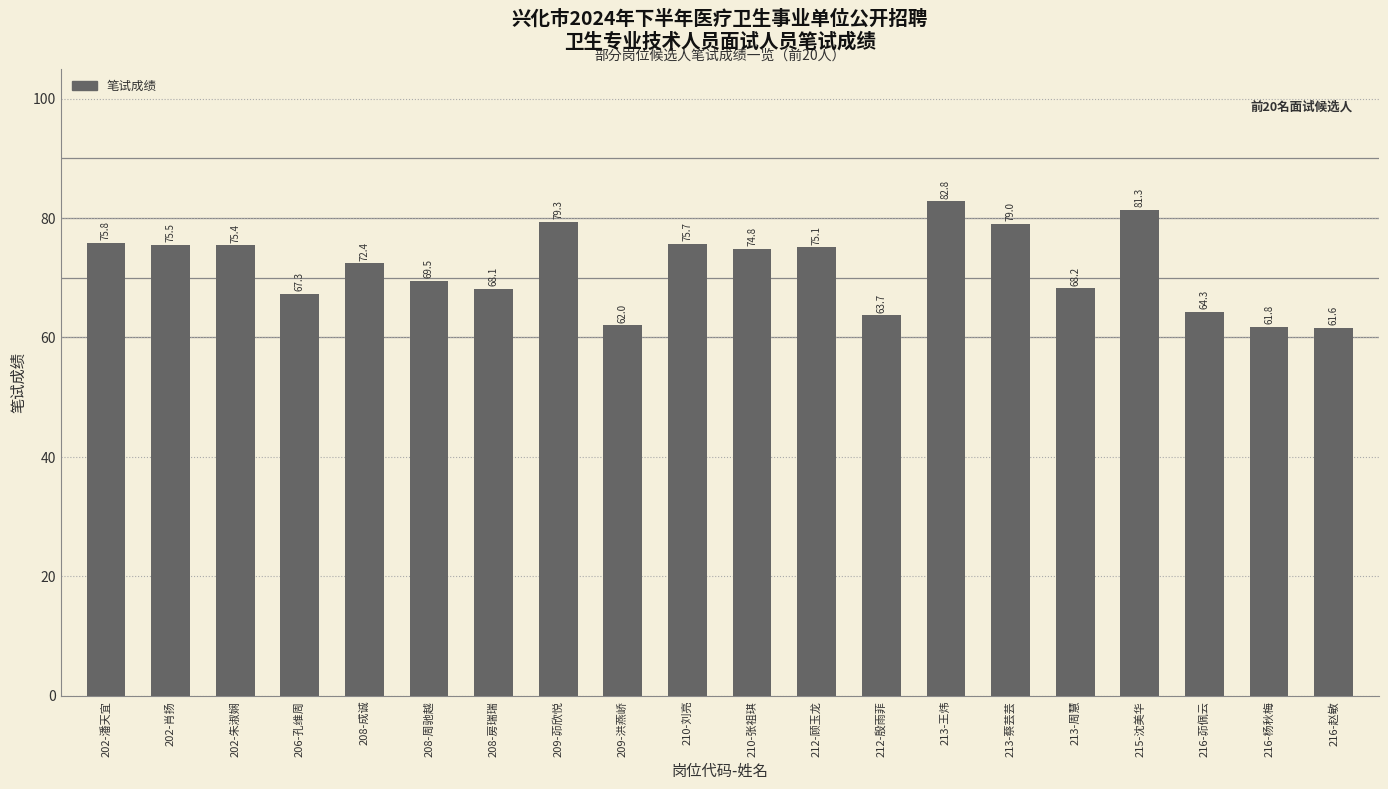

What is the value of the 7th bar from the left?

68.1